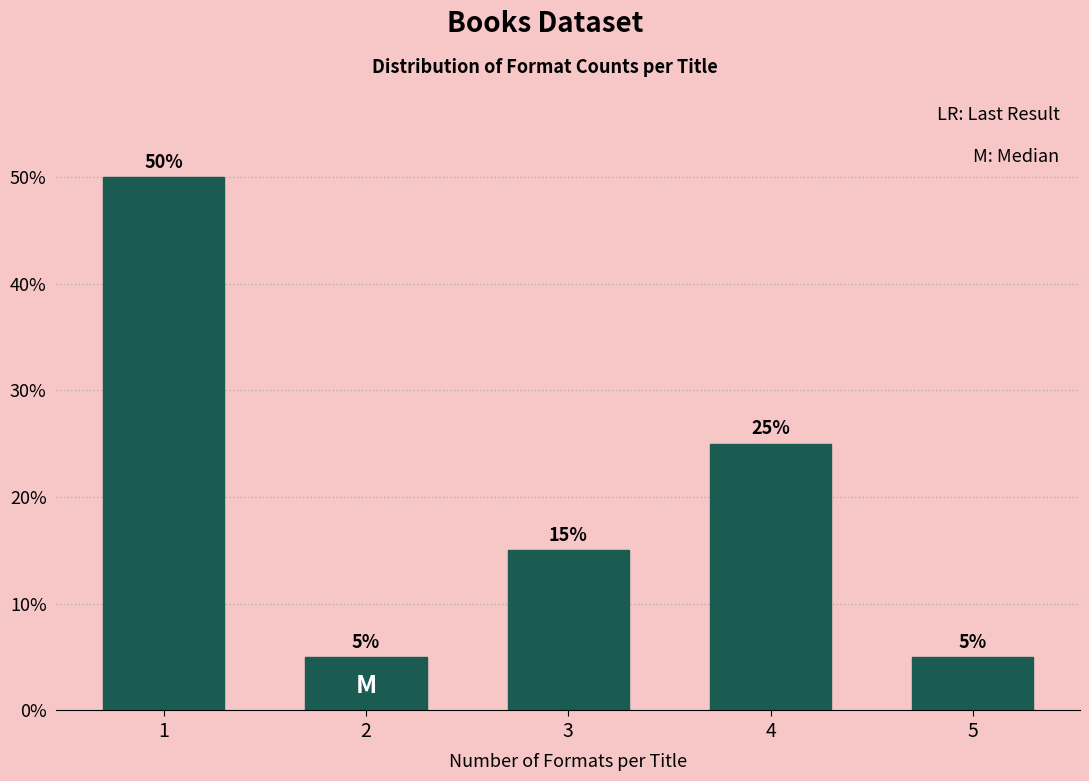

Reading right to left, list all the values displayed in this chart.

5	25	15	5	50